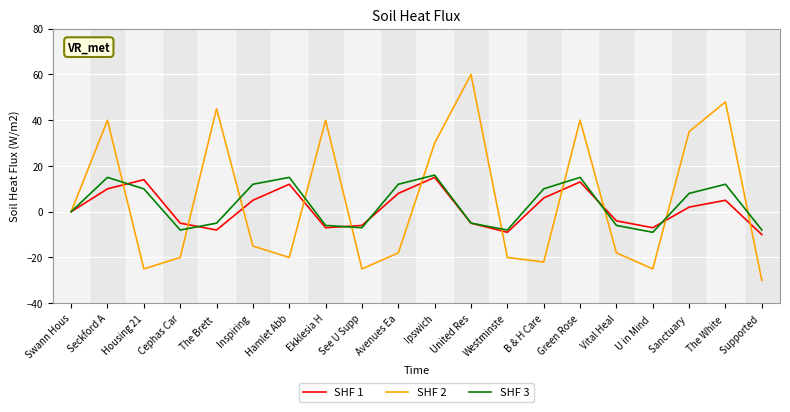

What is the lowest value of the SHF 2 series?

-30